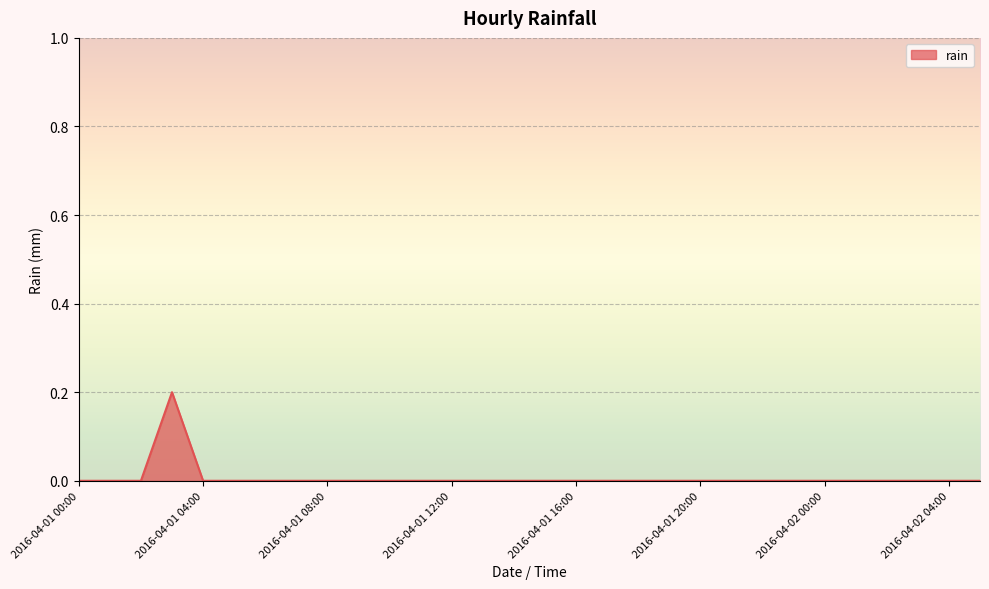

Reading right to left, extract all data points from this chart.

0.0	0.0	0.0	0.0	0.0	0.0	0.0	0.0	0.0	0.0	0.0	0.0	0.0	0.0	0.0	0.0	0.0	0.0	0.0	0.0	0.0	0.0	0.0	0.0	0.0	0.0	0.2	0.0	0.0	0.0